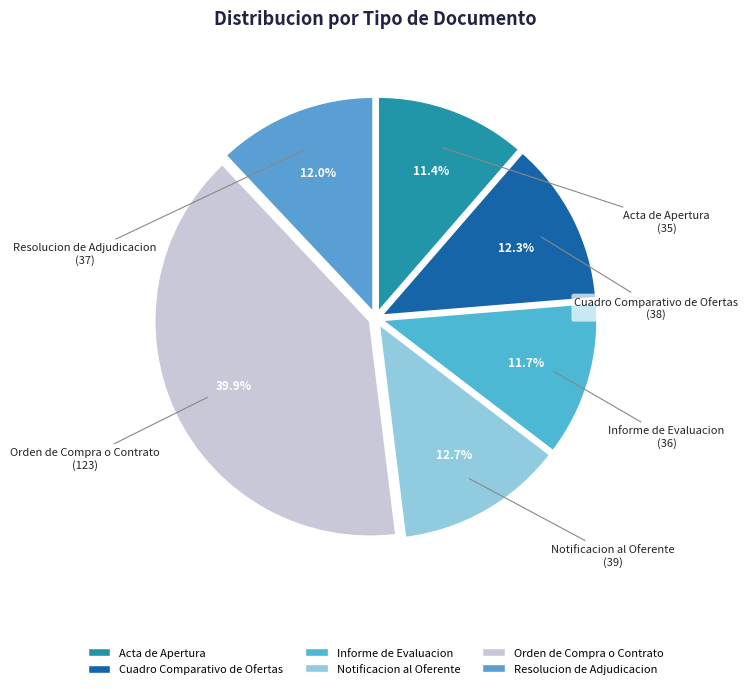

Does any single category account for the majority?

No